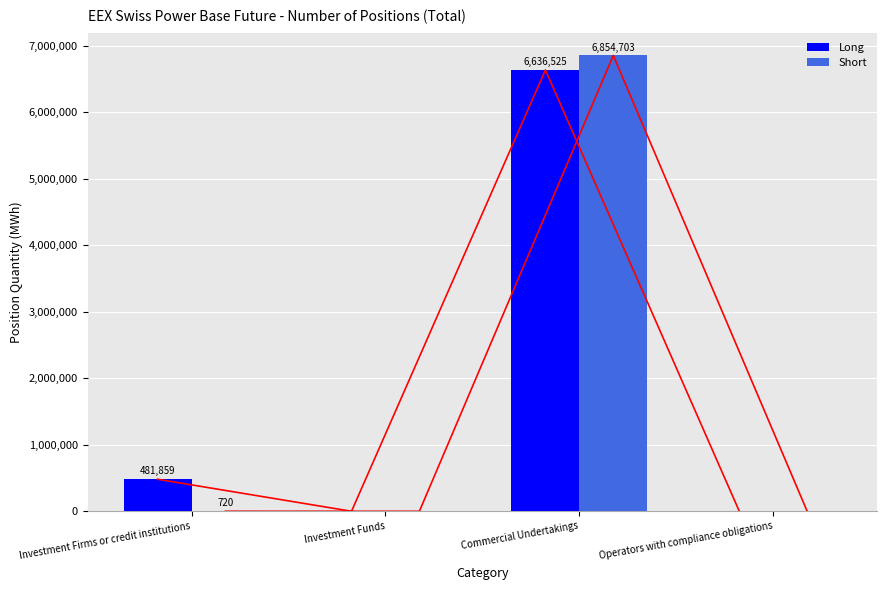

Which series has the largest total across all categories?

Long